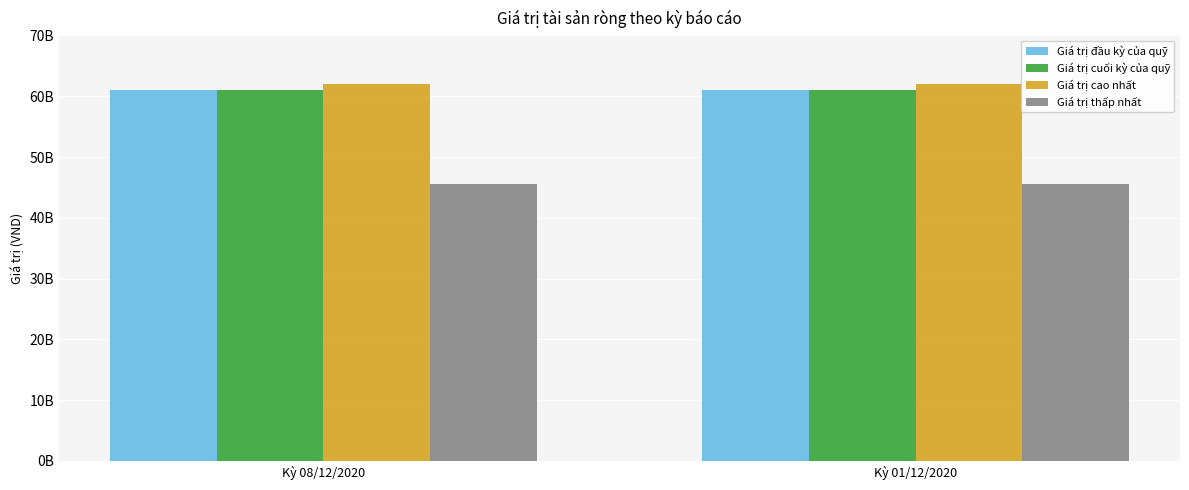

What is the difference between the highest and lowest values at Kỳ 08/12/2020?

16488659786